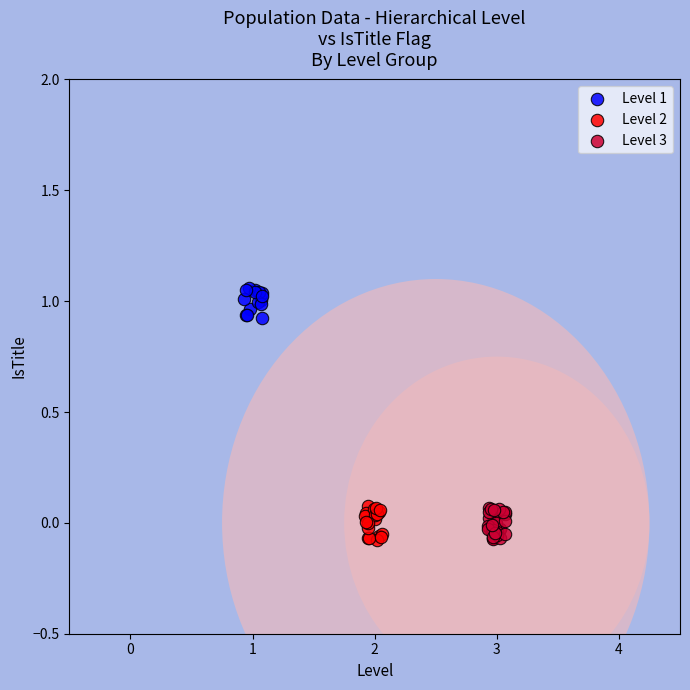

Which series reaches the maximum Y coordinate?

Level 1